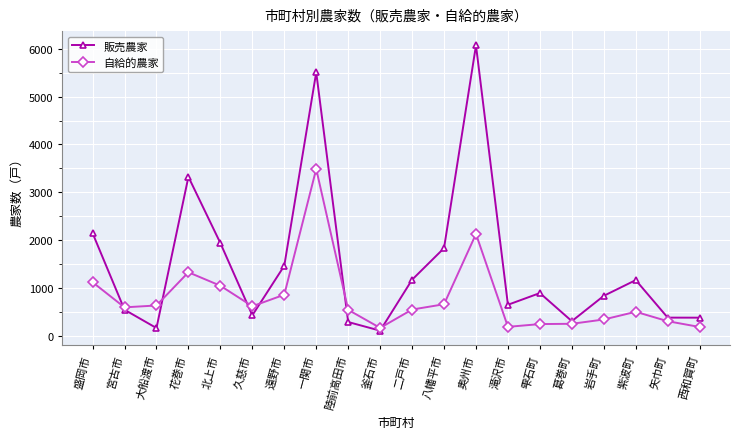

What is the difference between the 販売農家 values at 葛巻町 and 二戸市?

867